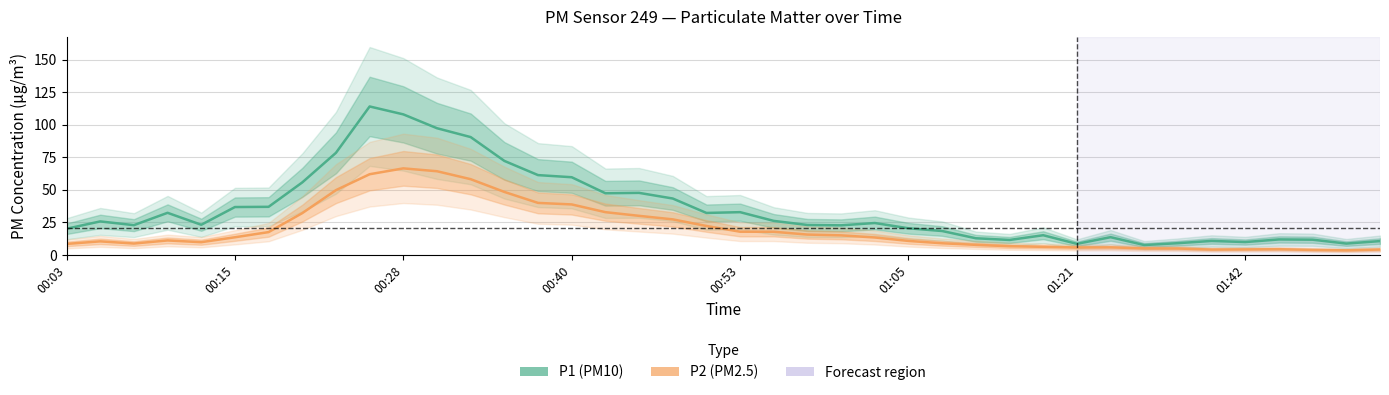

What is the sum of the P1 (PM10) values at 20 and 28?

44.5